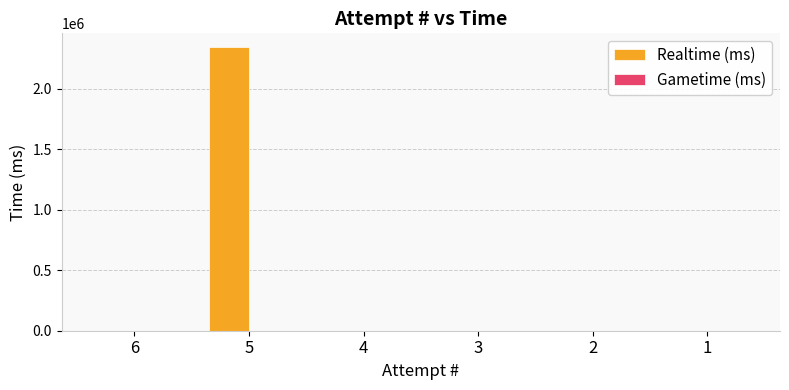

What is the maximum value shown in the chart?

2343032